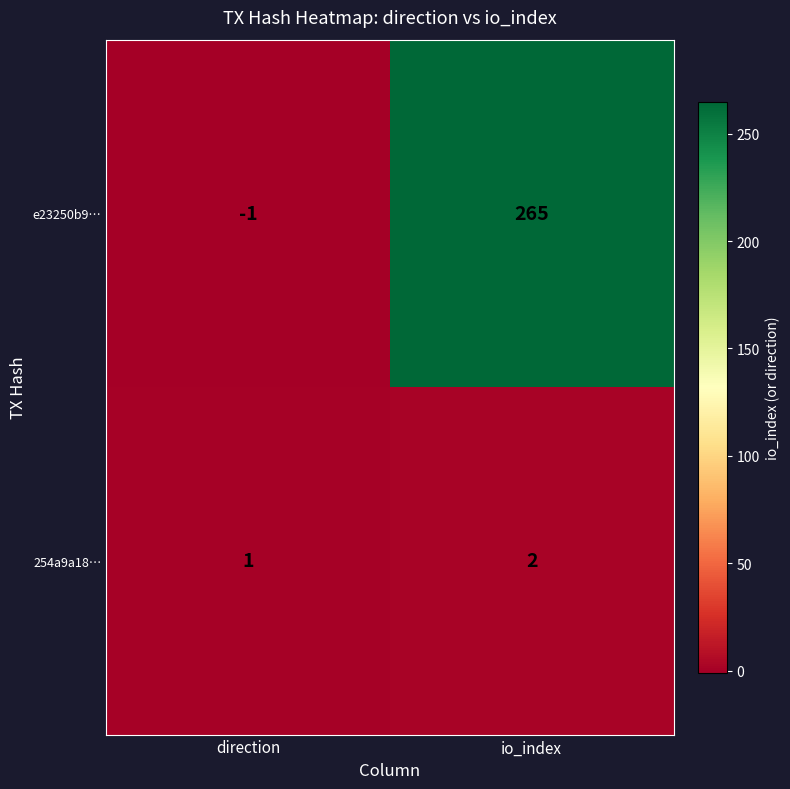

List the series in order of their overall mean, lowest first.

254a9a18…, e23250b9…